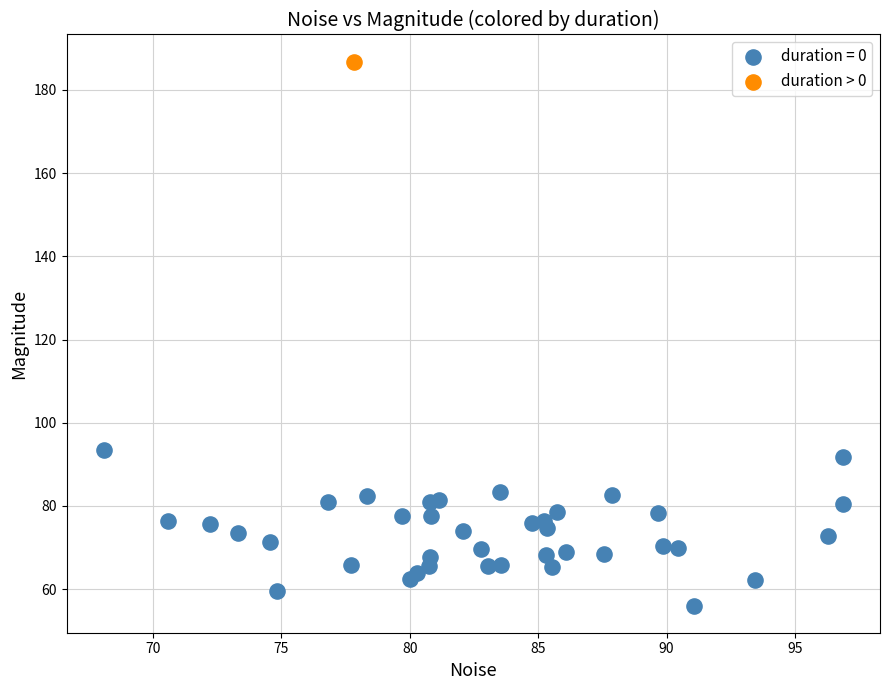

What are all the series names shown in the legend?

duration = 0, duration > 0